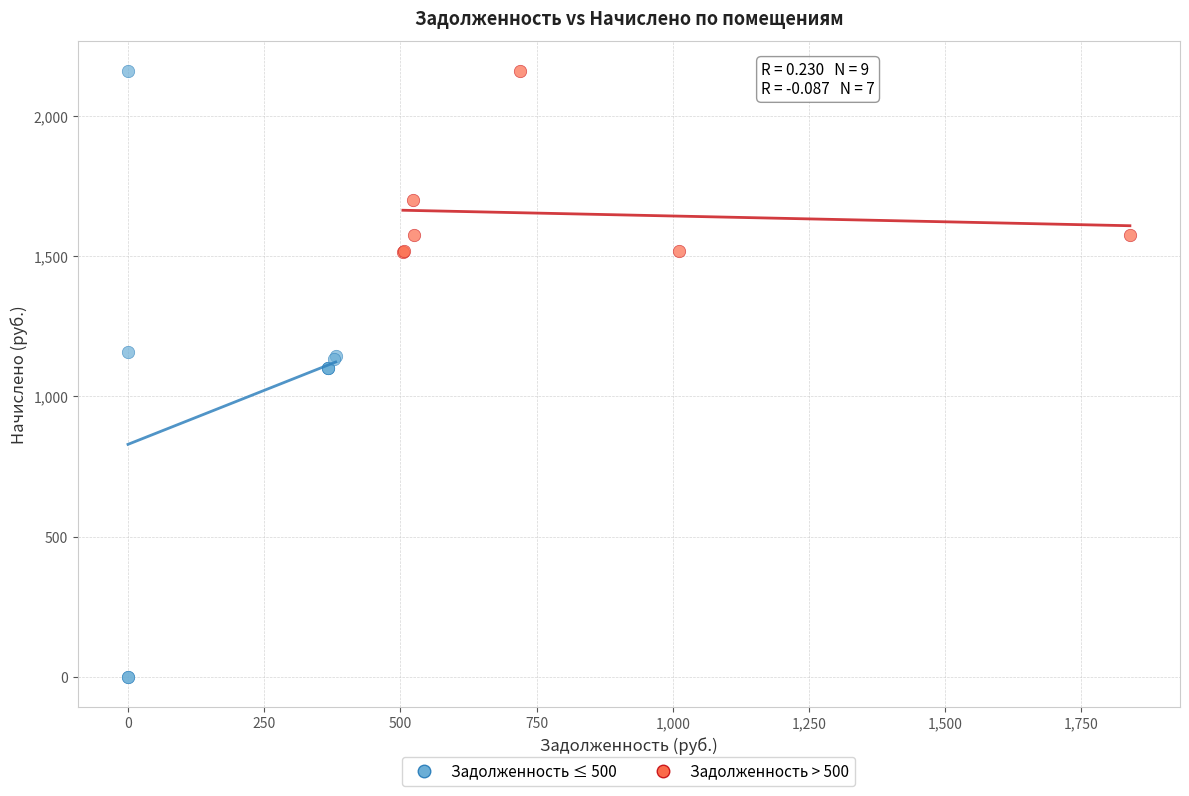

What are all the series names shown in the legend?

Задолженность ≤ 500, Задолженность > 500